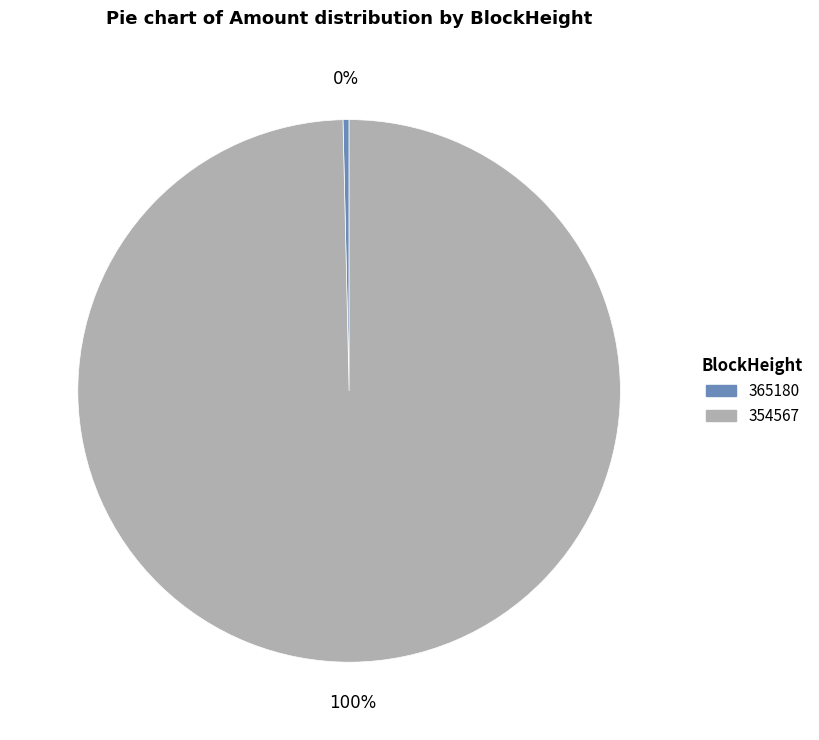

To the nearest percent, what is the average slice percentage?

50%